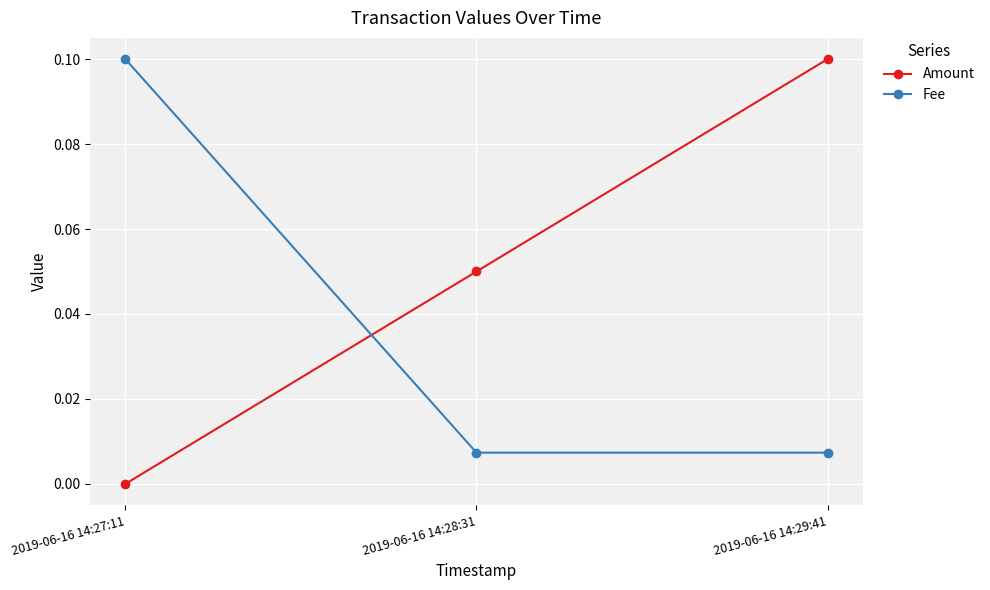

The Amount series shows 0.0 at 2019-06-16 14:27:11. True or false?

True